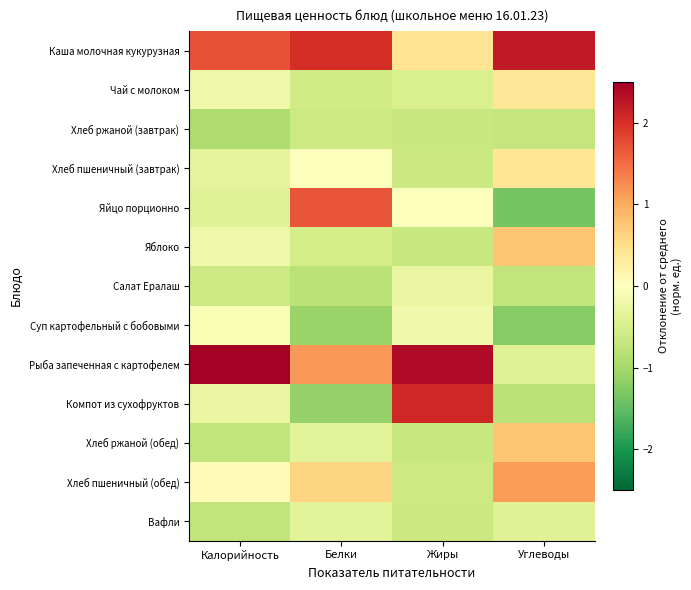

What is the spread (max minus min) of values at Белки?

3.1